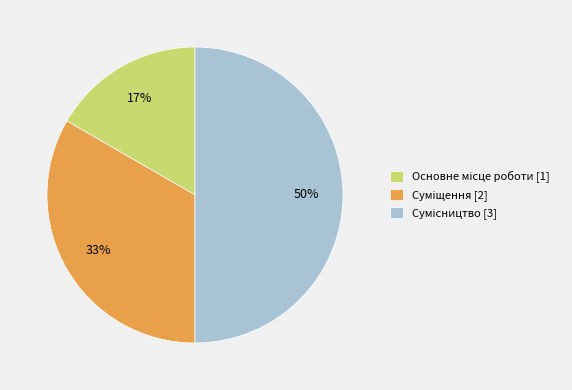

To the nearest percent, what is the difference between the largest and smallest slice percentages?

33%